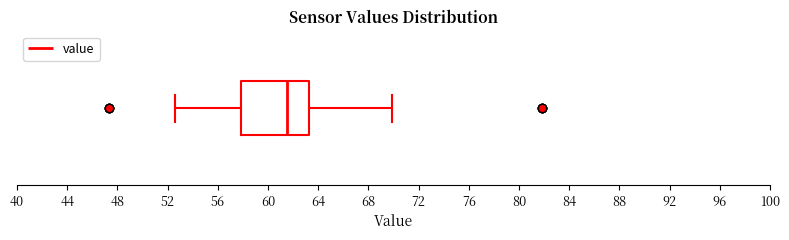

Where is the right edge of the box on the x-axis? The values are not printed on the chart, so give them approximately, as read against the axis.

63.5